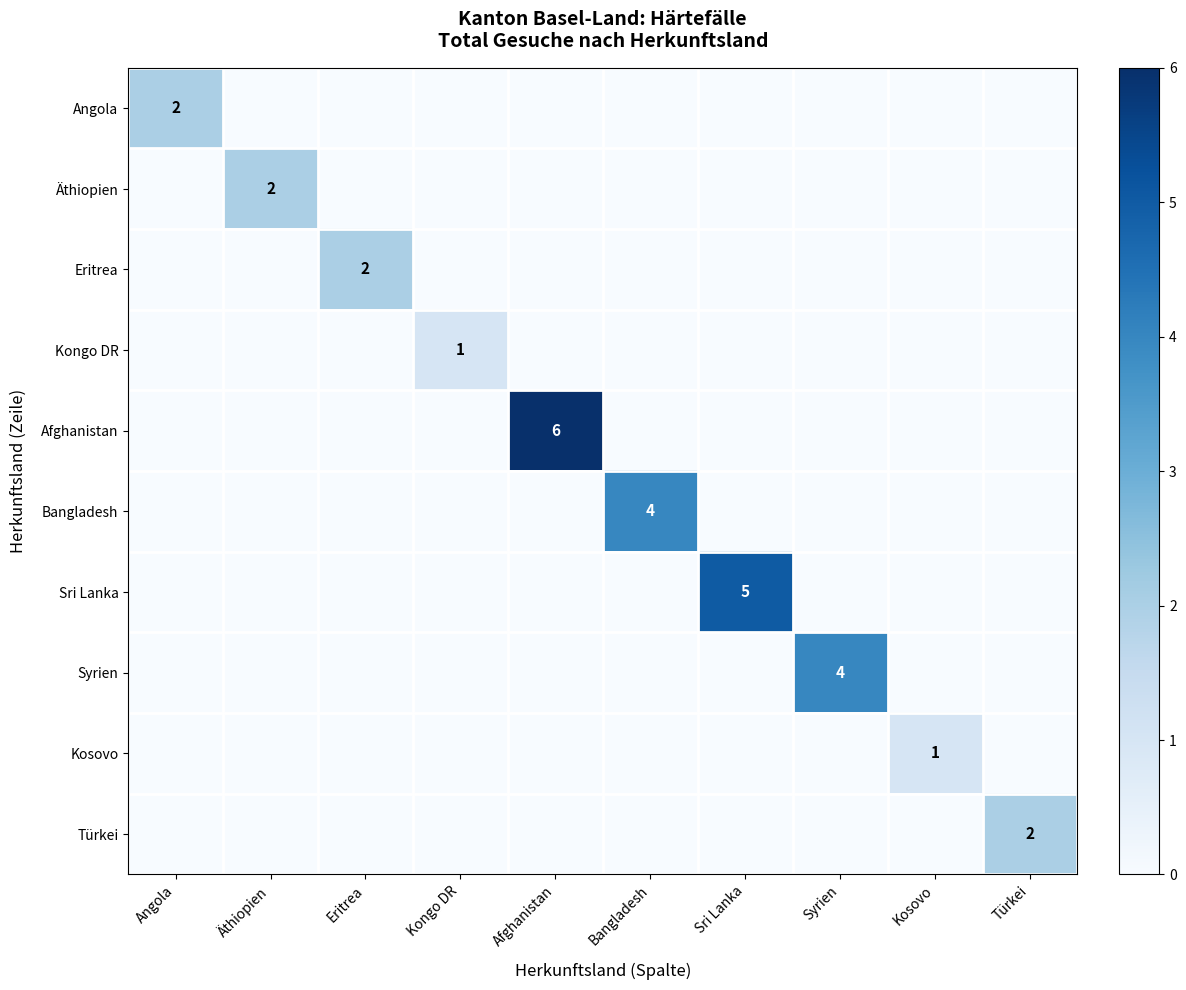

The Afghanistan series shows 2 at Afghanistan. True or false?

False